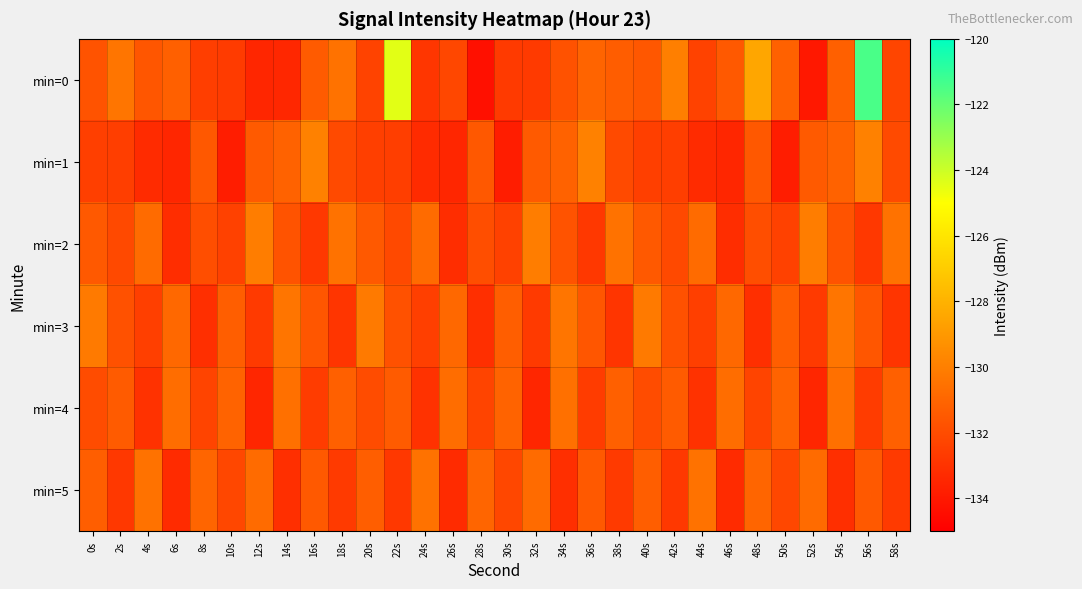

Which label corresponds to the smallest value in the chart?

28s